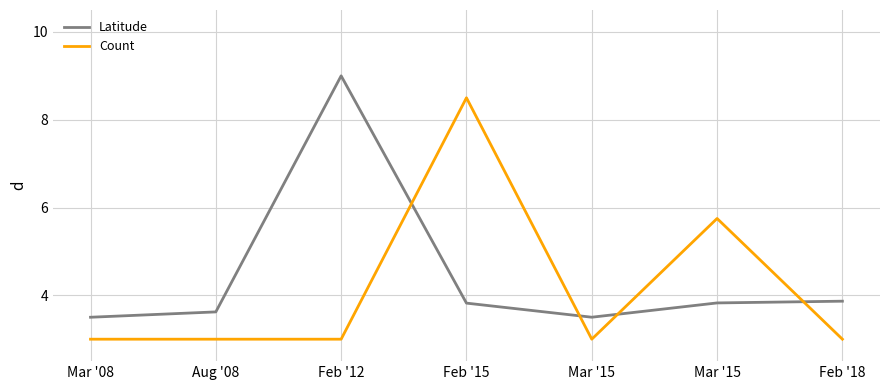

True or false: Count and Latitude cross at least once.

True